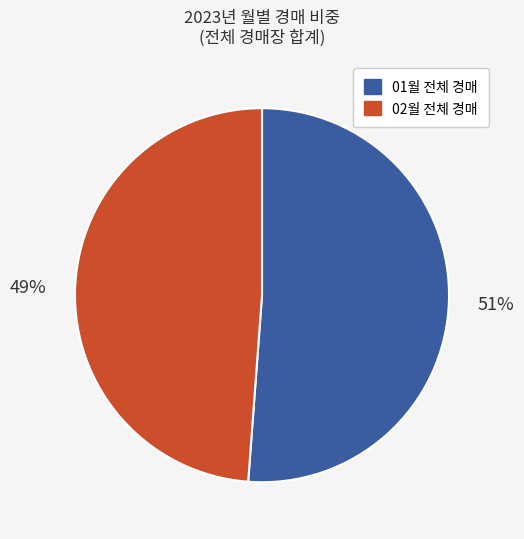

To the nearest percent, what is the difference between the 02월 전체 and 01월 전체 slice percentages?

2%